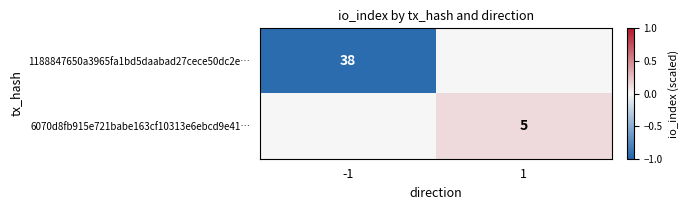

Which series has the largest total across all categories?

6070d8fb915e721babe163cf10313e6ebcd9e41…